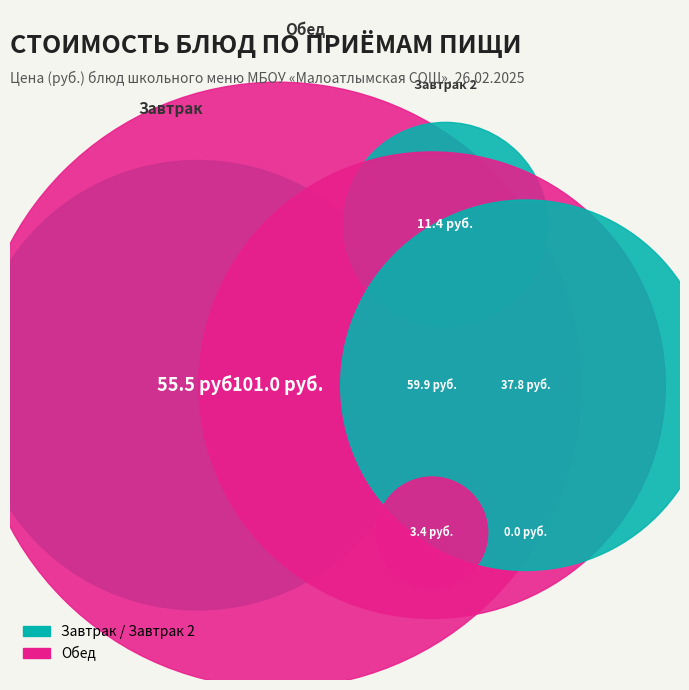

How many slices are in this pie chart?

11